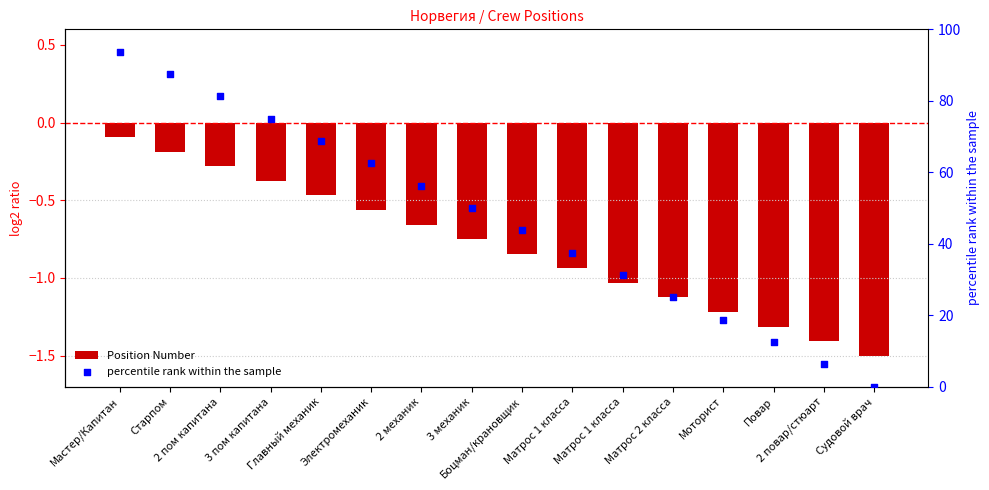

Which series contains the highest Y value?

percentile rank within the sample